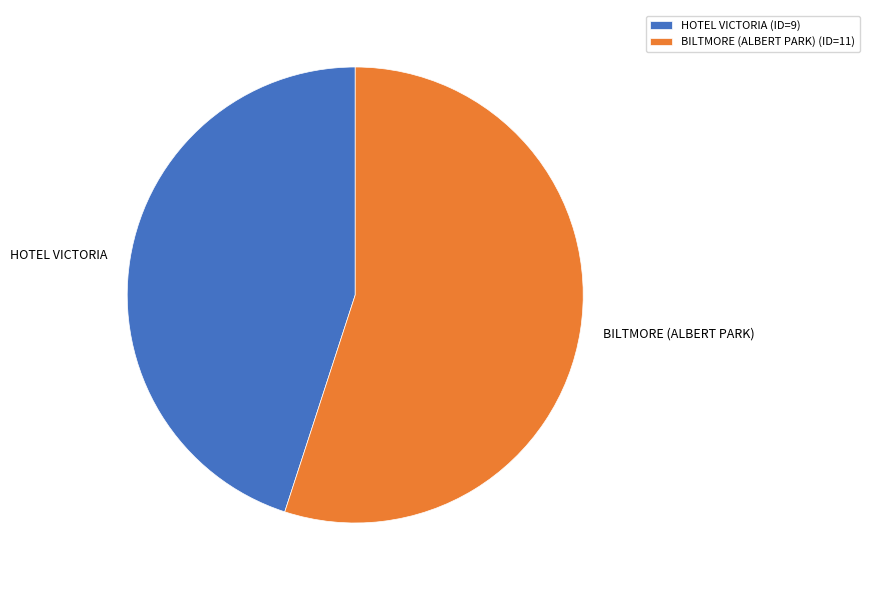

Combined, do HOTEL VICTORIA and BILTMORE (ALBERT PARK) account for over 50%?

Yes